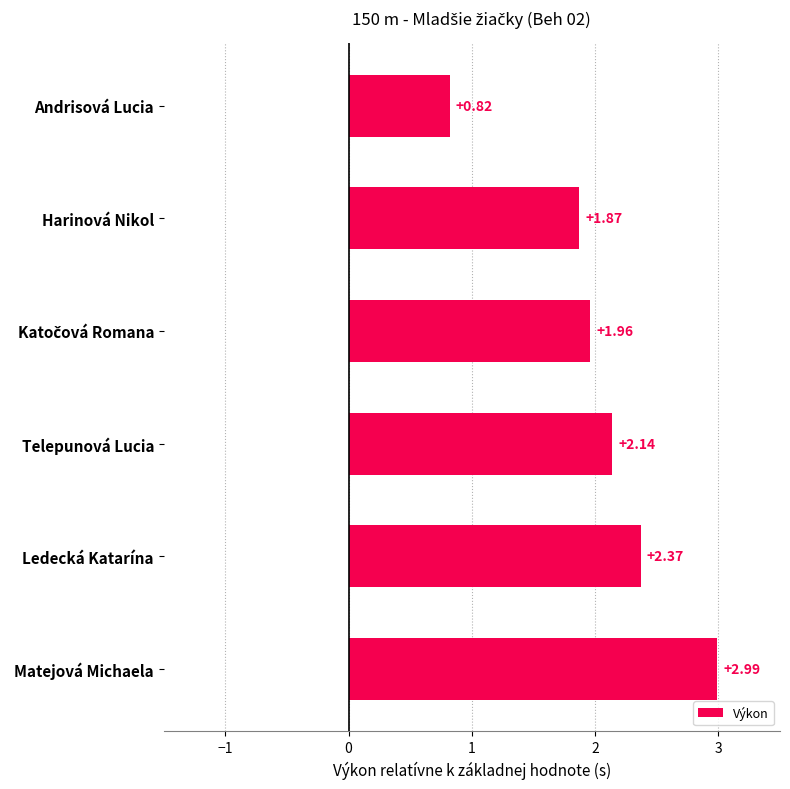

What is the label of the 4th bar from the top?

Telepunová Lucia